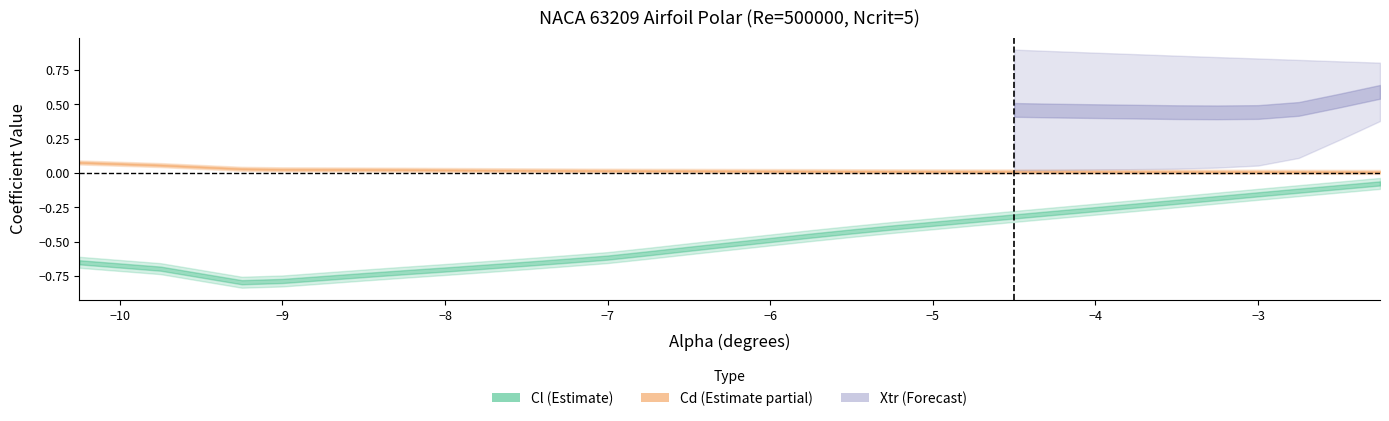

True or false: Cl and Top_Xtr cross at least once.

False